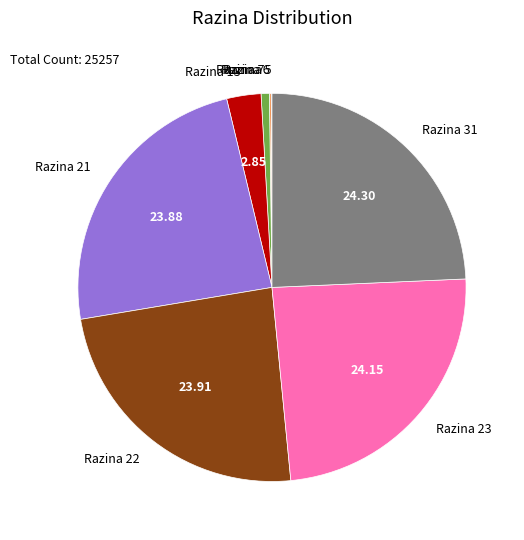

Does any single category account for the majority?

No